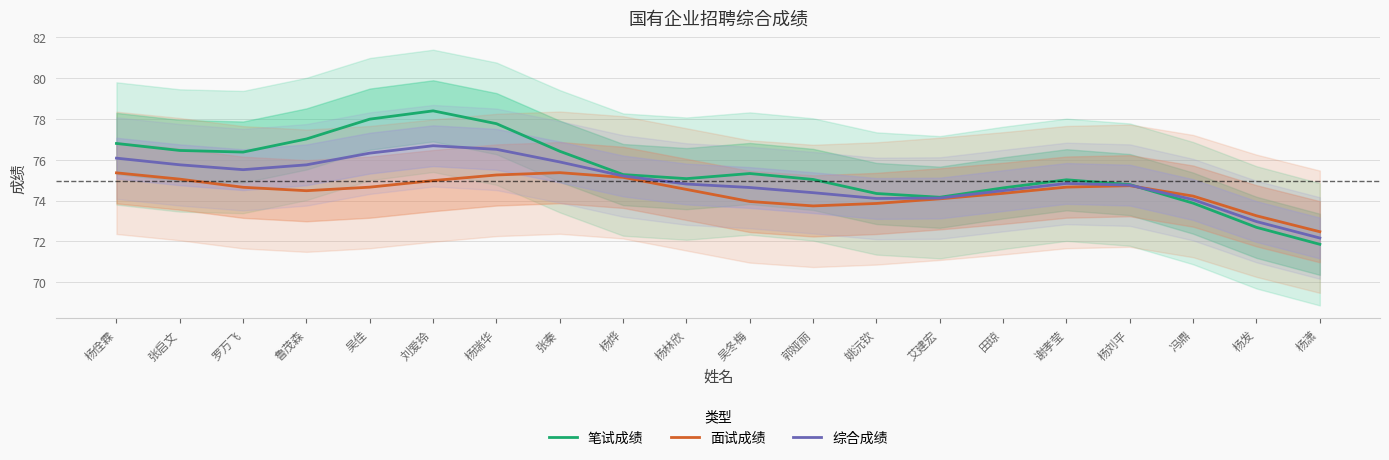

What is the difference between the maximum and minimum values in the 笔试成绩 series?

6.5